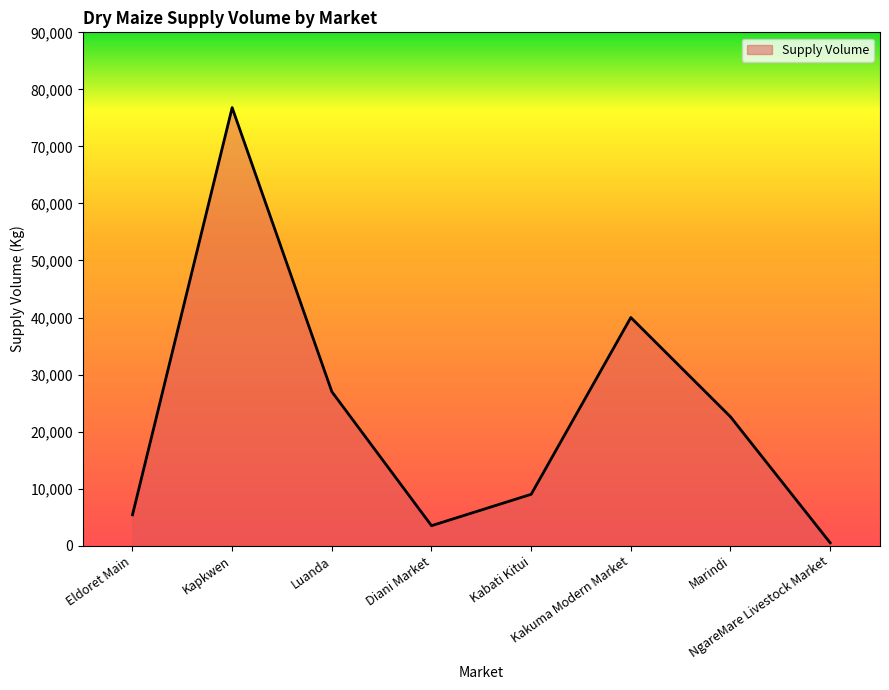

Read the value at Kabati Kitui.

9000